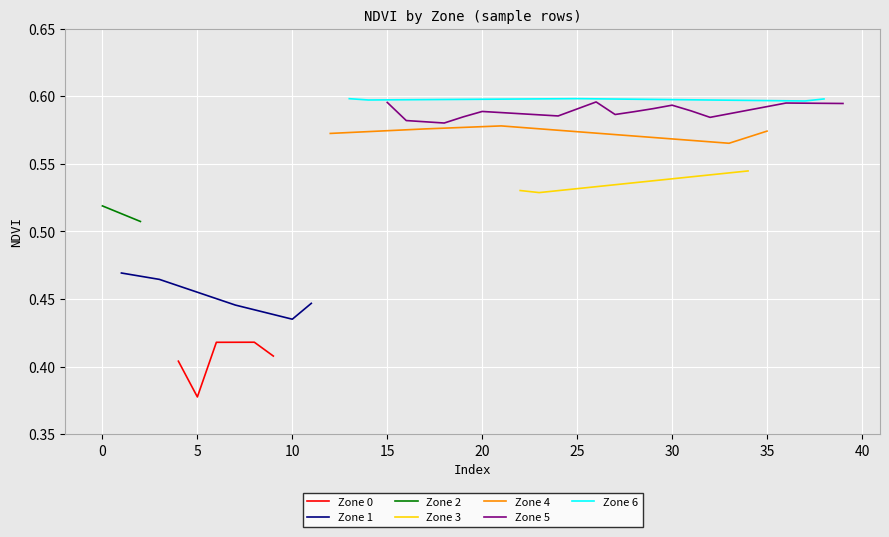

How many interior local valleys does the Zone 1 series have?

1